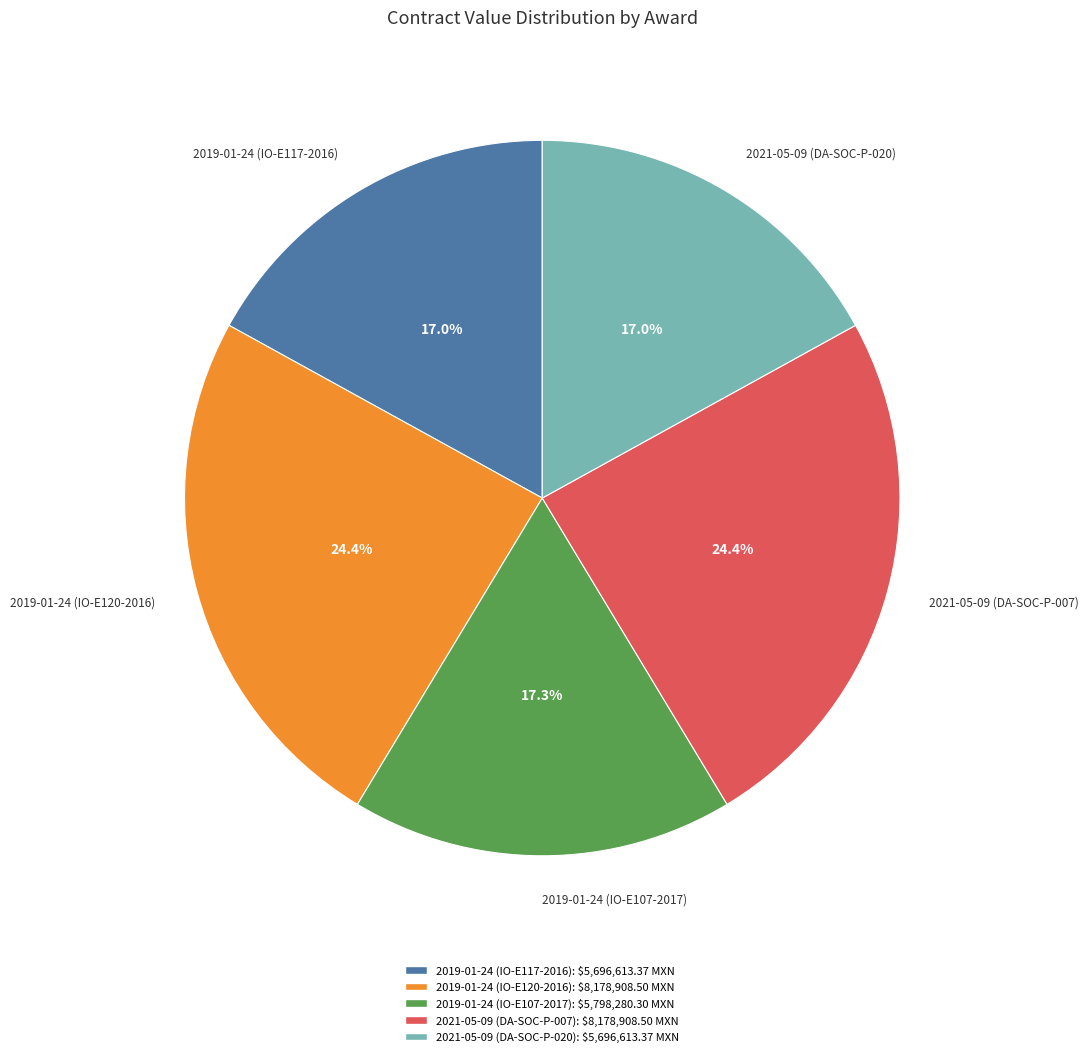

To the nearest percent, what is the difference between the largest and smallest slice percentages?

7%